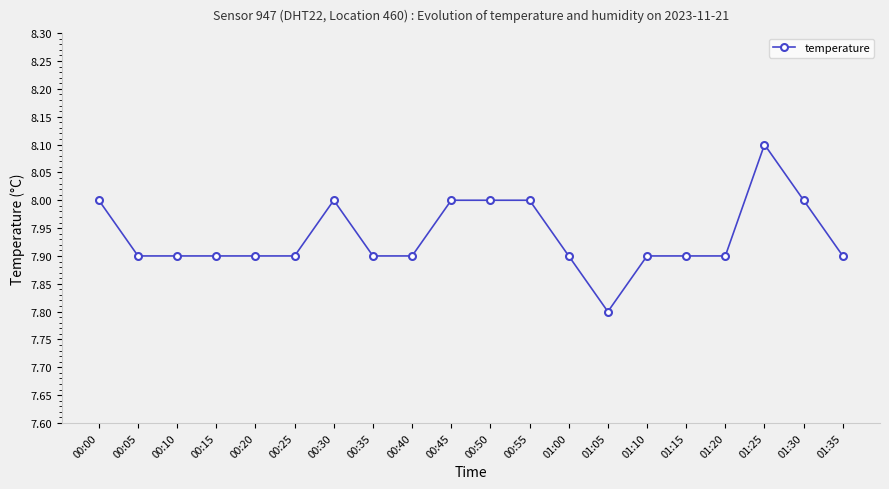

What is the ratio of the value at 01:35 to the value at 01:30?

1.0